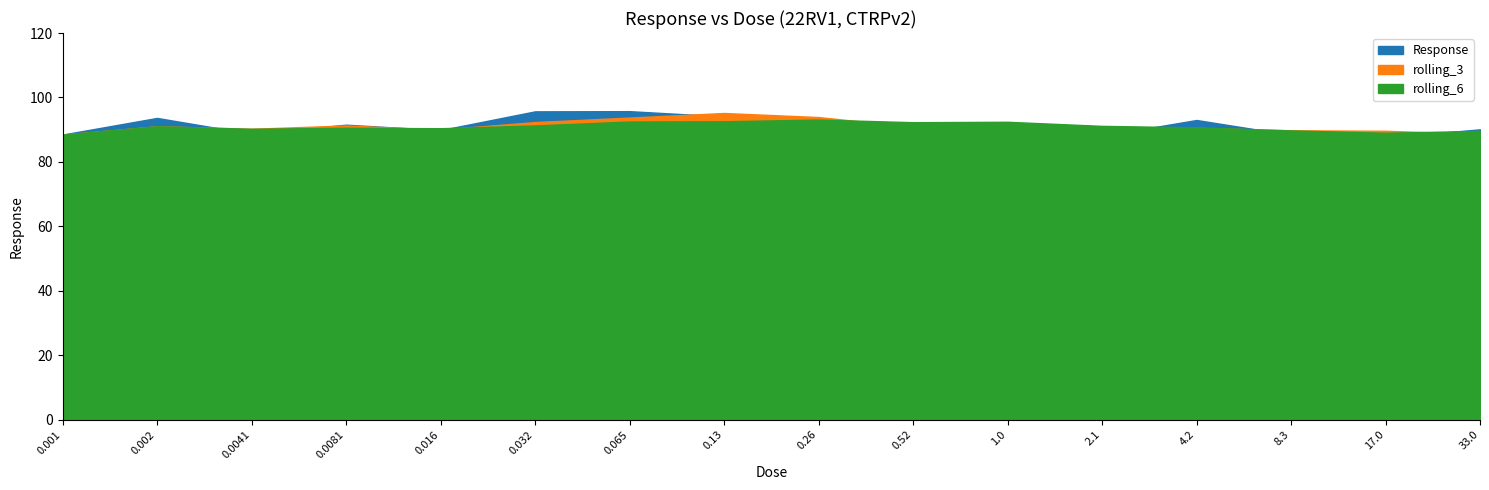

What is the maximum value shown in the chart?

95.8